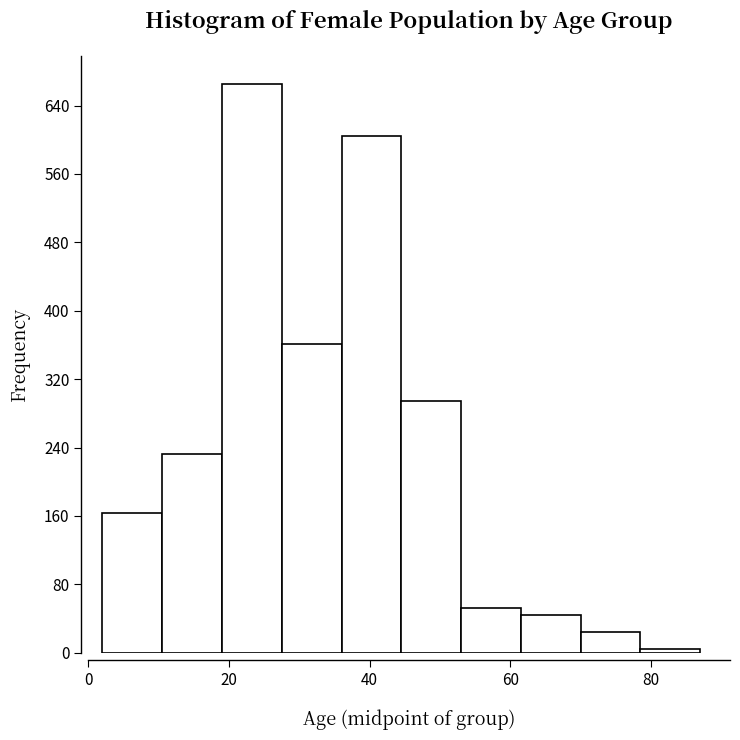

Reading left to right, list every bar in this chart as the range it spans on the x-axis followed by its height. Neither the bar edges nor the heights are printed on the chart, so give them approximately, as read against the axes.

2.0 to 10.5: 160
10.5 to 19.0: 230
19.0 to 27.5: 670
27.5 to 36.0: 360
36.0 to 44.5: 610
44.5 to 53.0: 300
53.0 to 61.5: 50
61.5 to 70.0: 40
70.0 to 78.5: 20
78.5 to 87.0: under 10